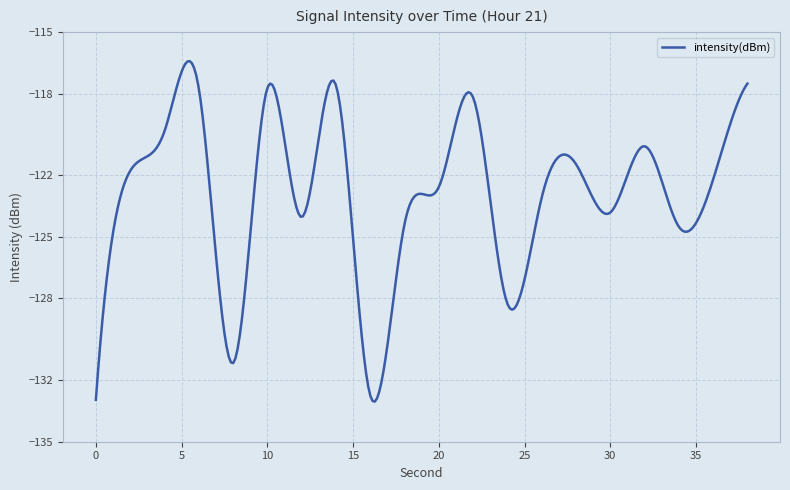

What is the smallest value displayed?

-133.0